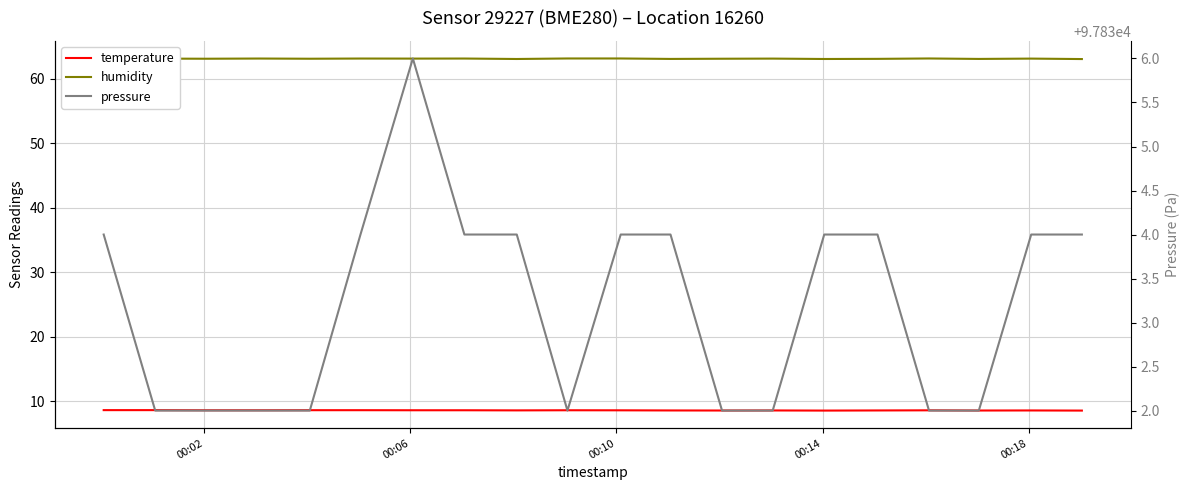

Which series has the widest spread of values?

pressure